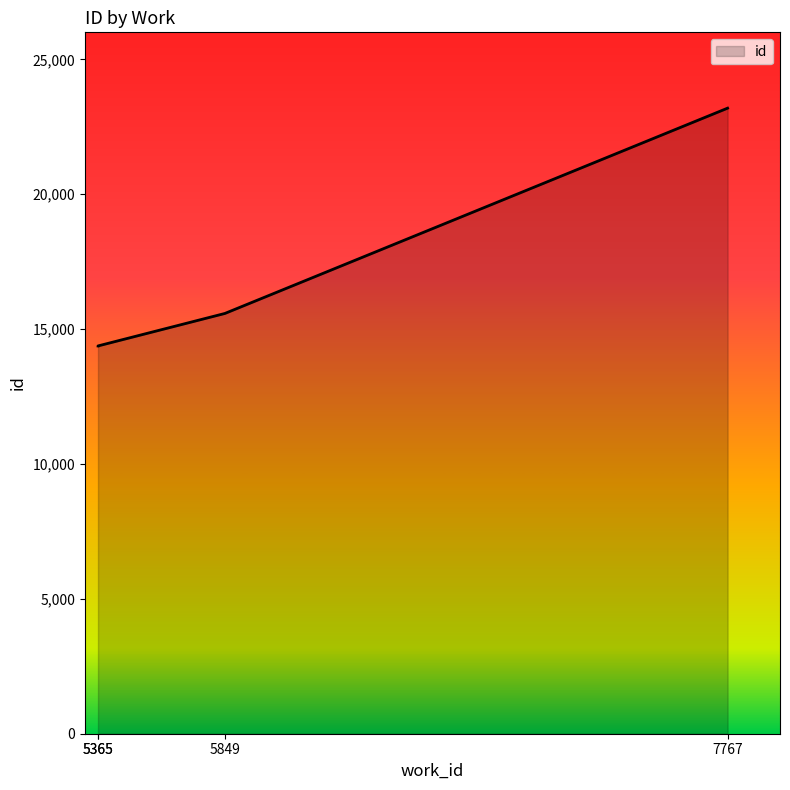

At which category does the chart reach its minimum across all series?

5365